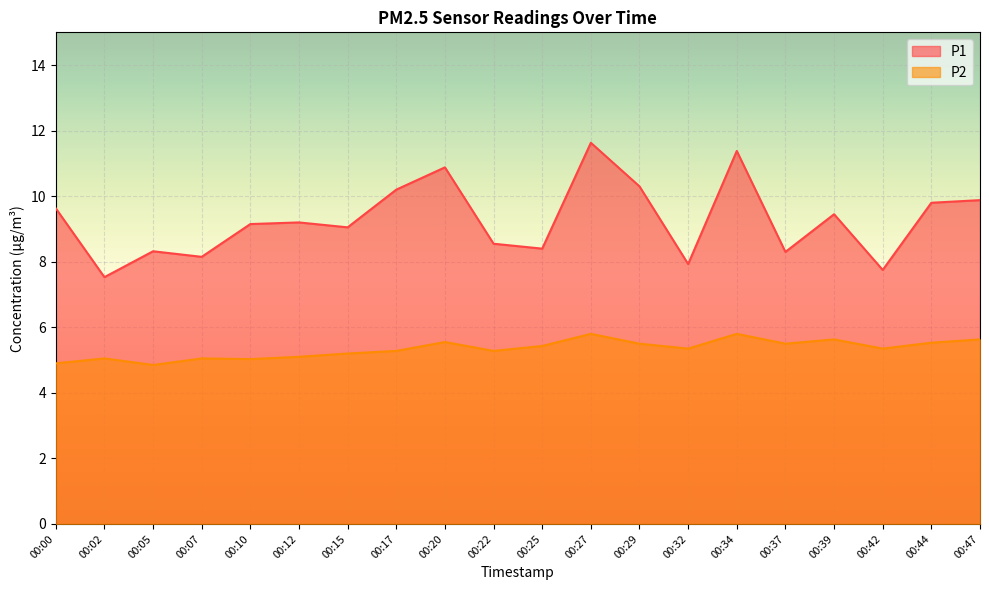

How many categories are shown in the chart?

20